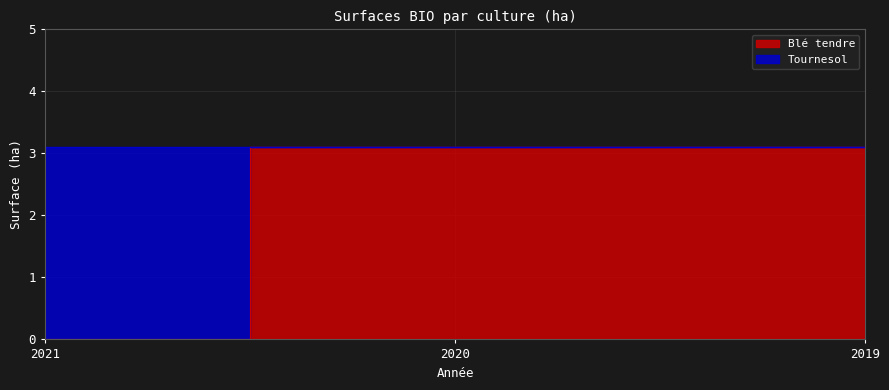

What is the ratio of the value at 2019 to the value at 2020?

1.0